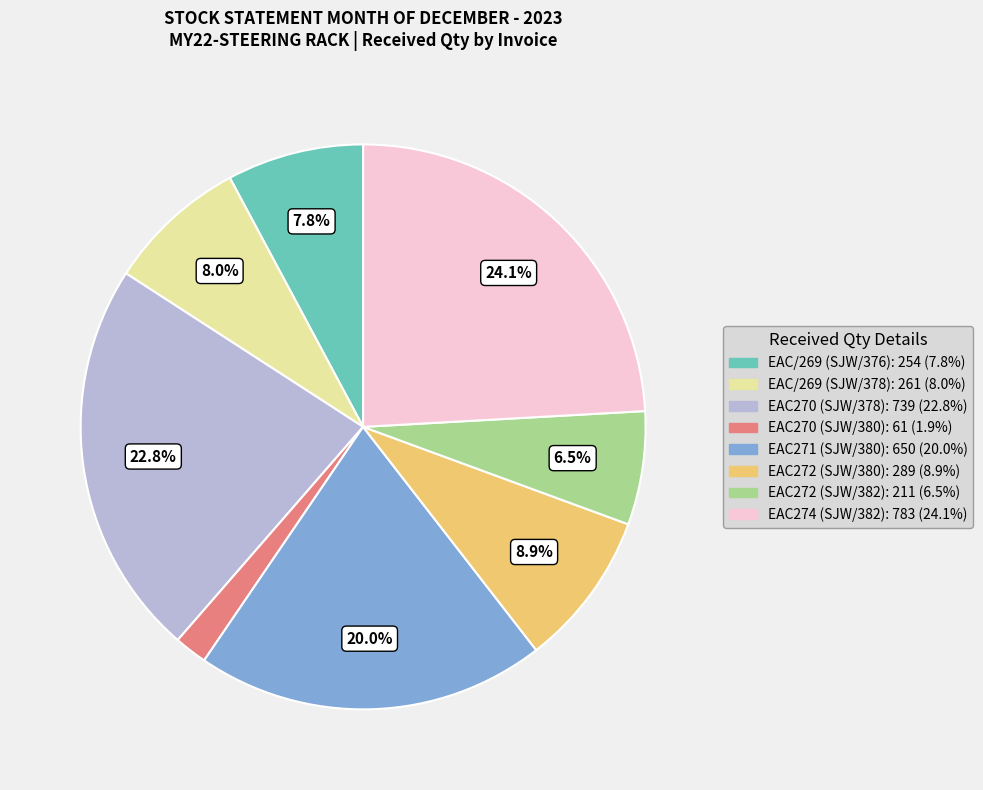

Which category has the biggest portion of the pie?

EAC274 (SJW/382)